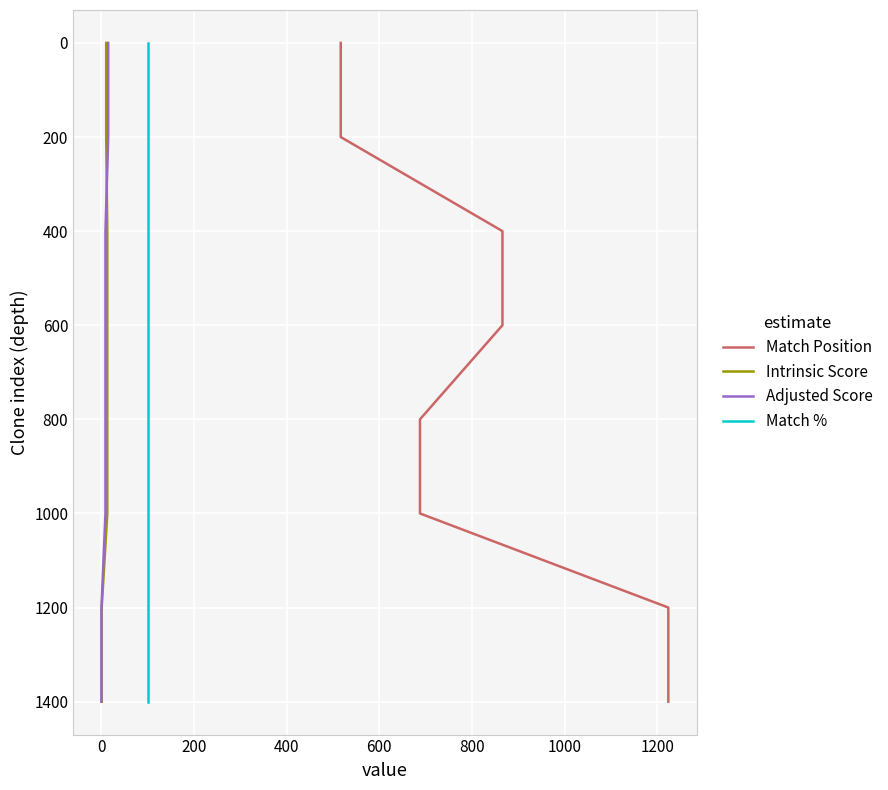

At which label does Match Position reach its peak?

1200